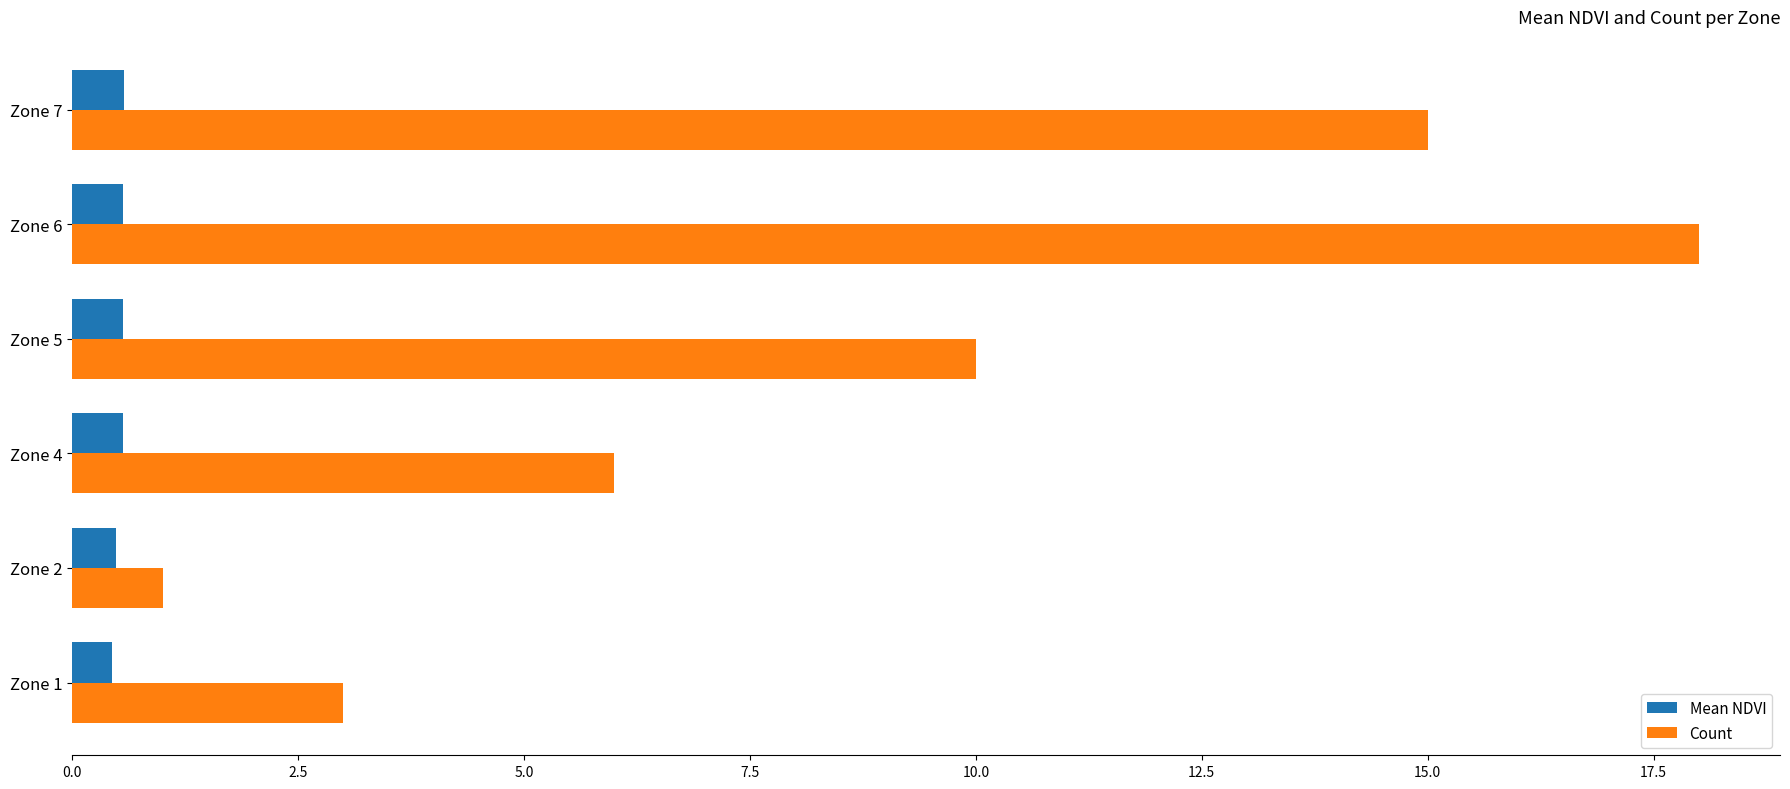

List the series in order of their overall mean, lowest first.

Mean NDVI, Count